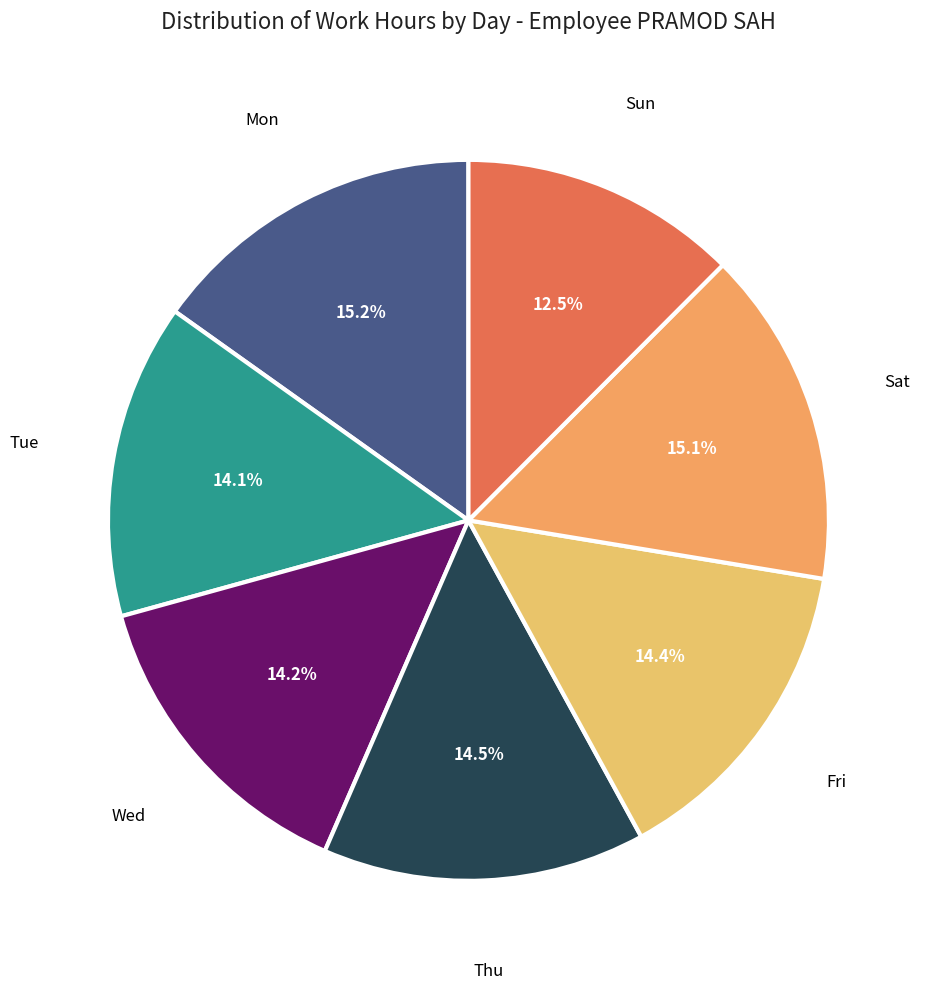

How many segments does this pie chart have?

7